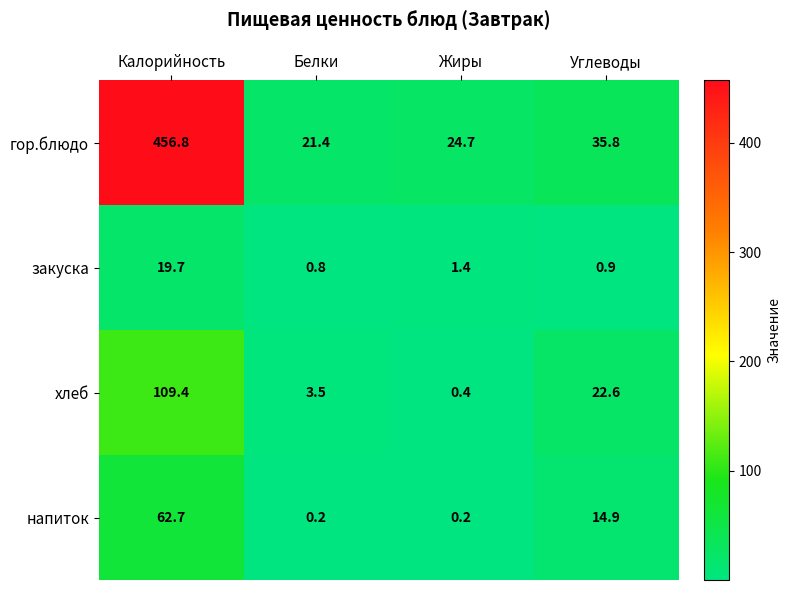

Reading left to right, transcribe all the data shown in this chart.

гор.блюдо: Калорийность=456.8	Белки=21.4	Жиры=24.7	Углеводы=35.8
закуска: Калорийность=19.7	Белки=0.8	Жиры=1.4	Углеводы=0.9
хлеб: Калорийность=109.4	Белки=3.5	Жиры=0.4	Углеводы=22.6
напиток: Калорийность=62.7	Белки=0.2	Жиры=0.2	Углеводы=14.9